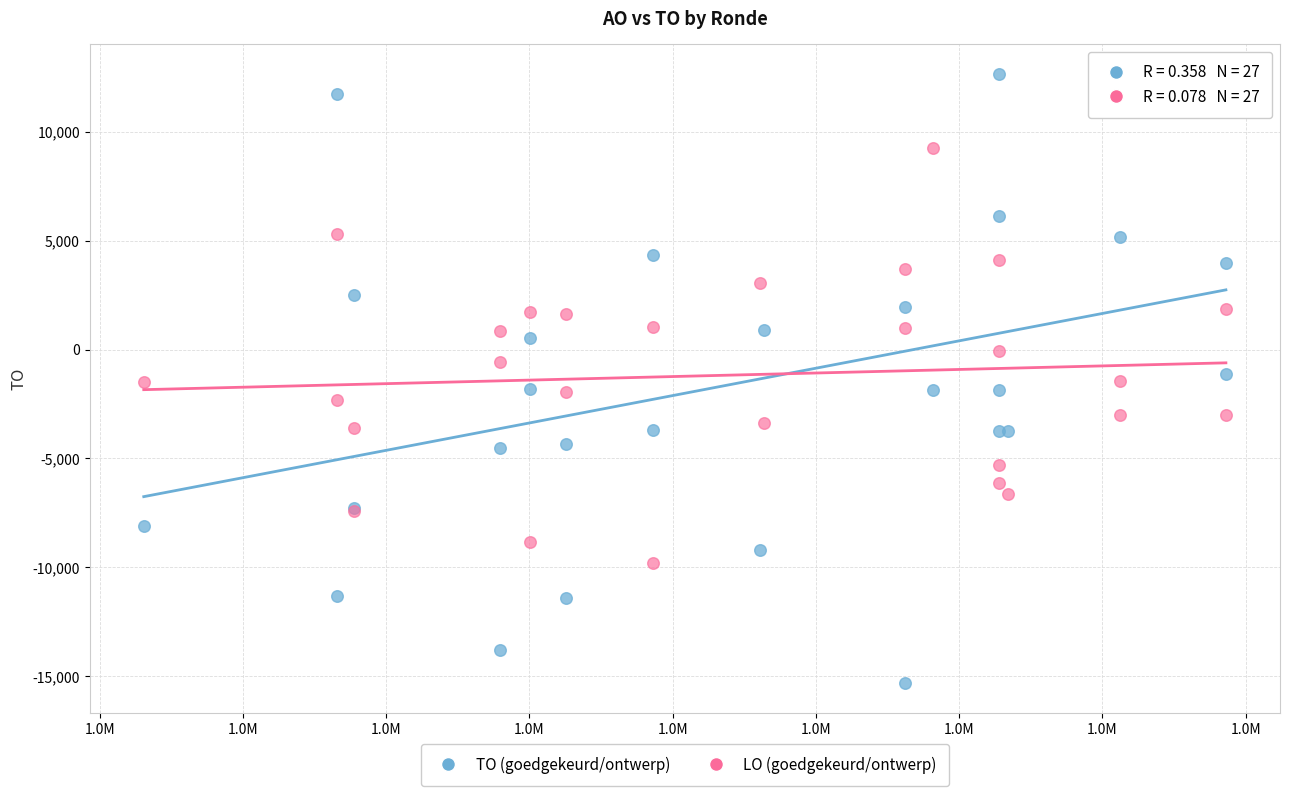

Which series contains the lowest Y value?

TO (goedgekeurd/ontwerp)